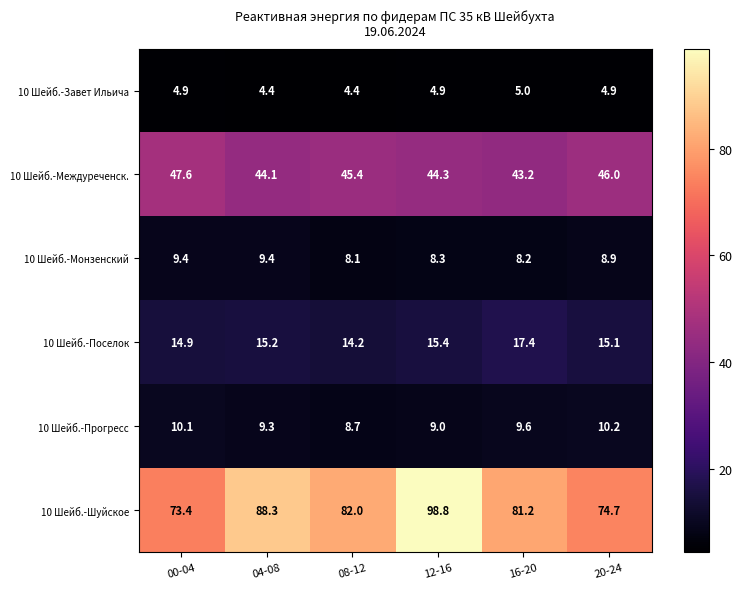

Read the 10 Шейб.-Шуйское value at 04-08.

88.3